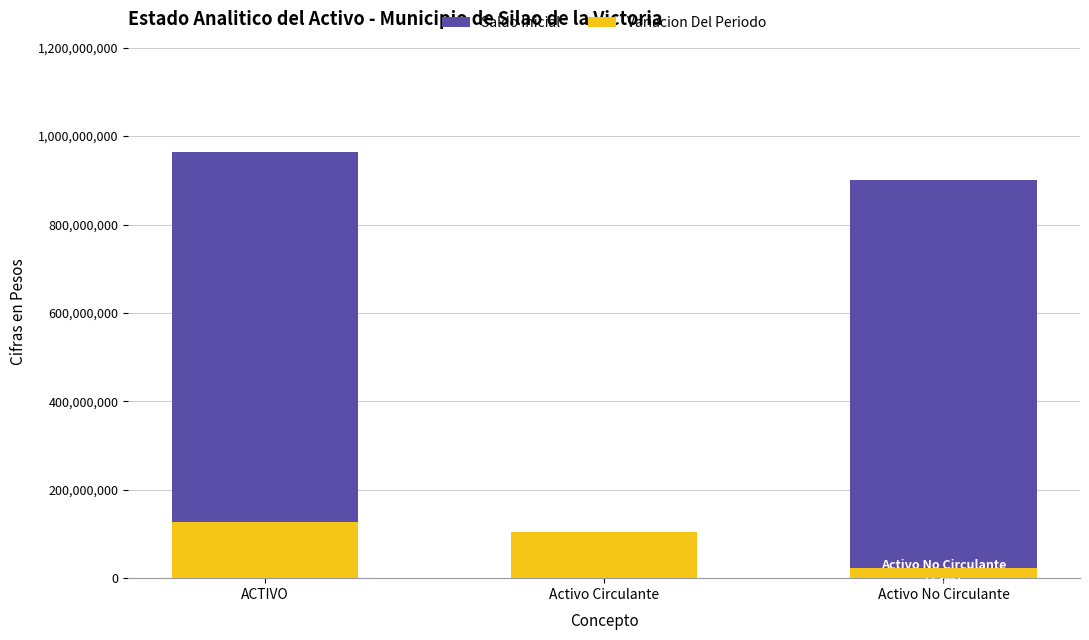

What is the label of the 1st bar from the right?

Activo No Circulante